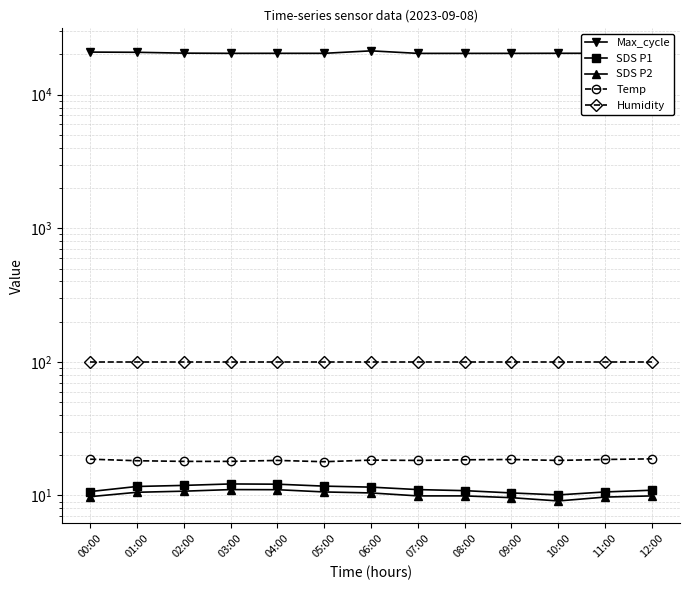

What is the label of the 3rd point from the left?

02:00